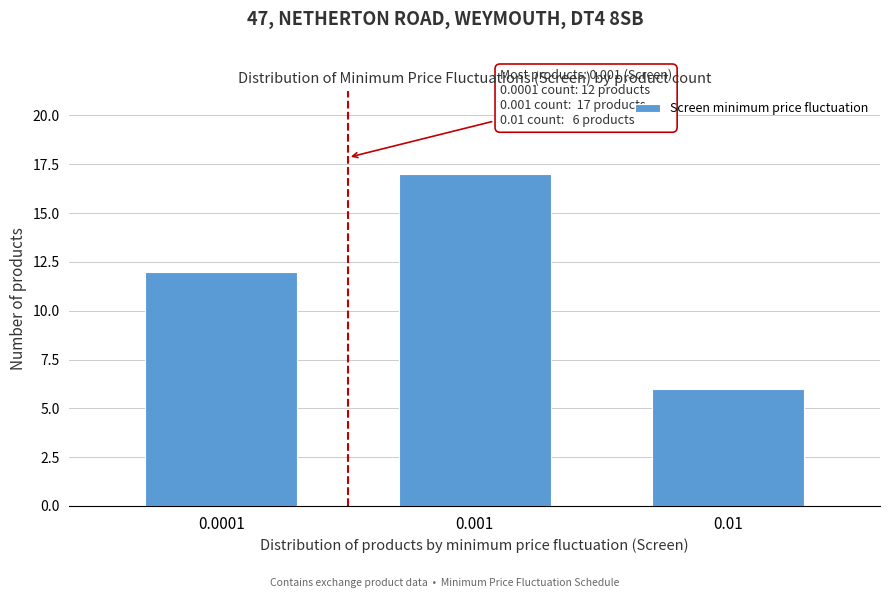

Reading left to right, transcribe all the data shown in this chart.

0.0001=12	0.001=17	0.01=6